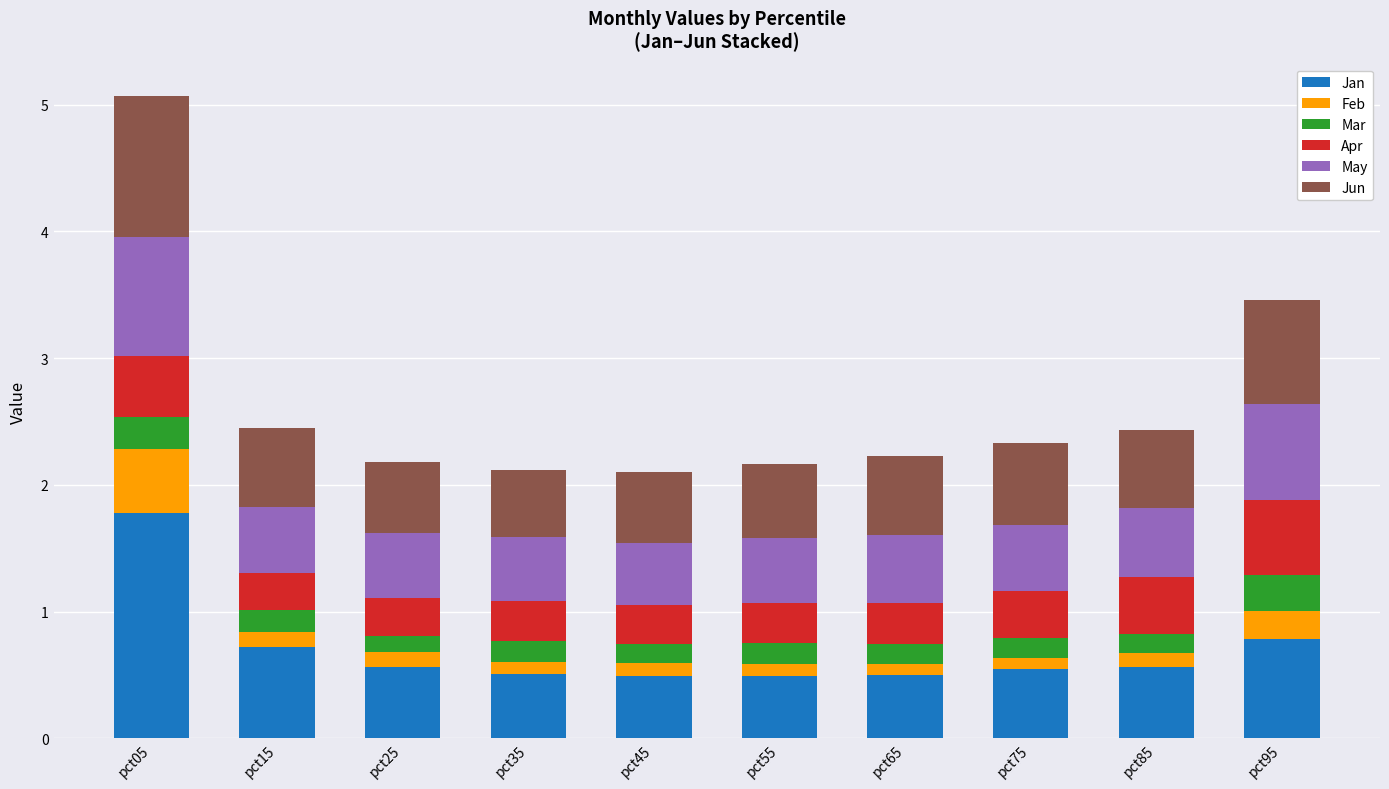

How many bars are there in total?

10